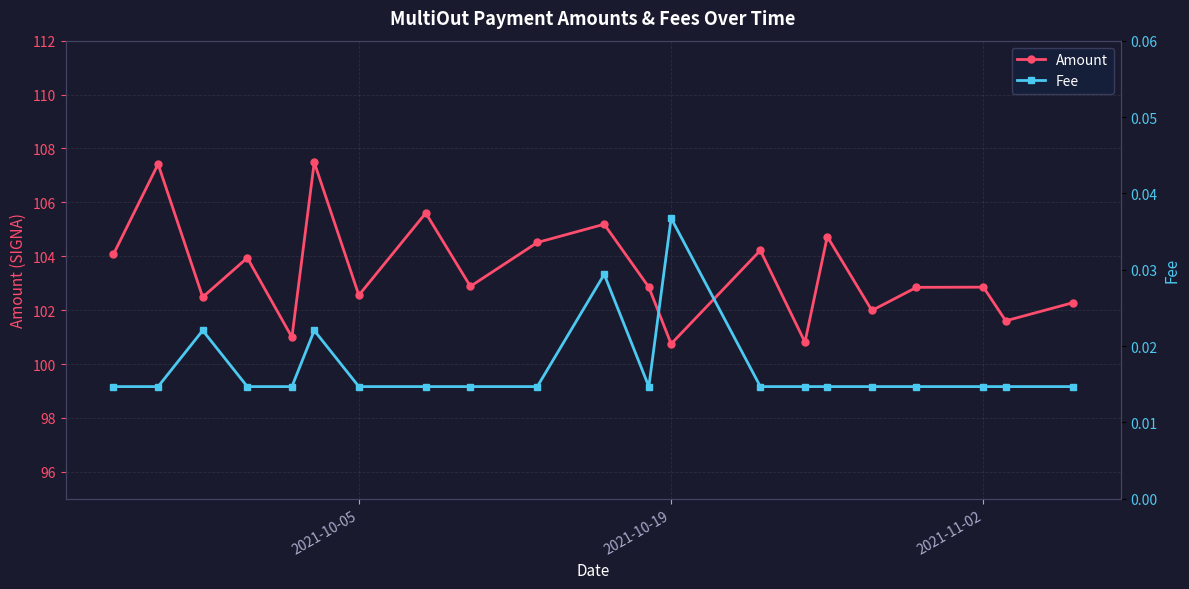

What is the greatest value displayed?

107.5